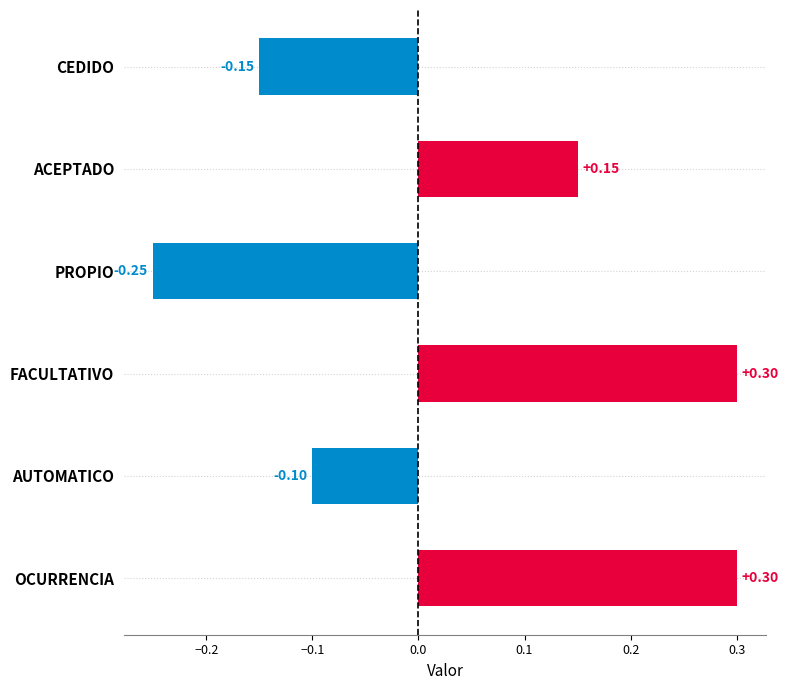

What is the label of the 3rd bar from the top?

PROPIO